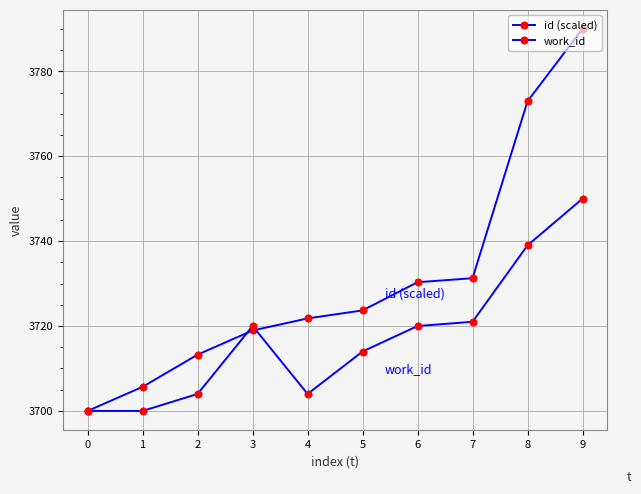

At which category does work_id reach its first local valley?

4